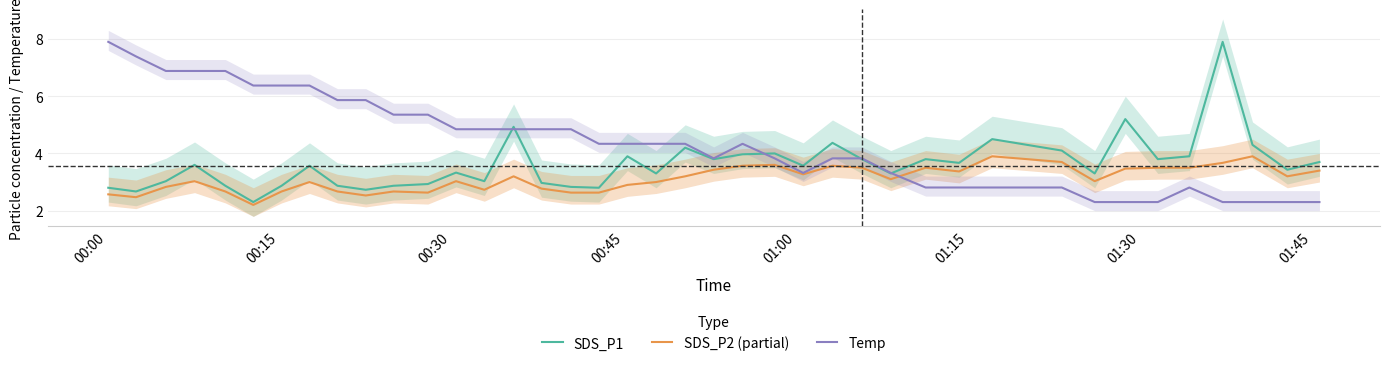

Rank the series by their average value, from highest to lowest.

Temp, SDS_P1, SDS_P2 (partial)